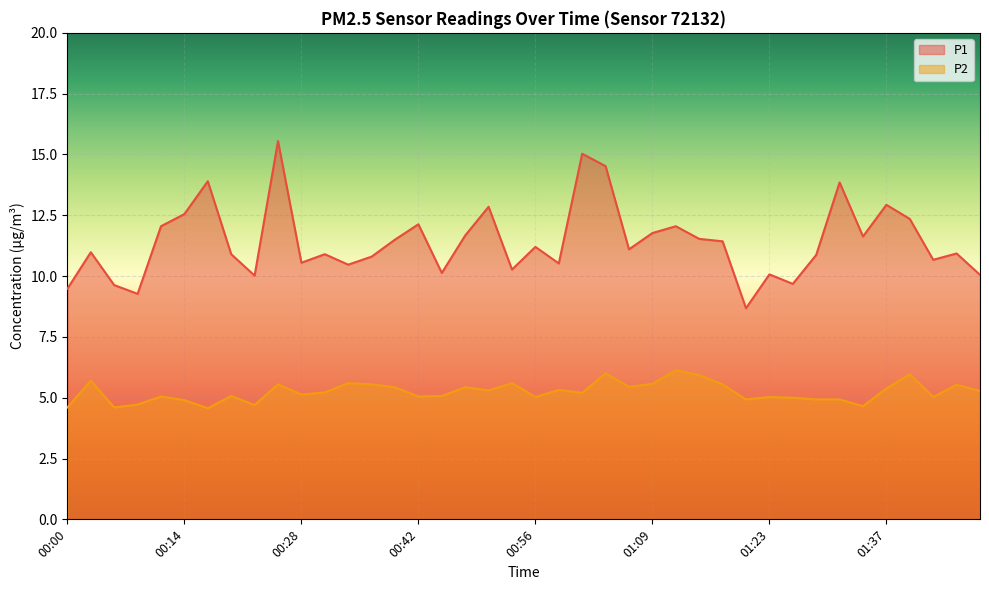

What position from the left is 01:45?

39